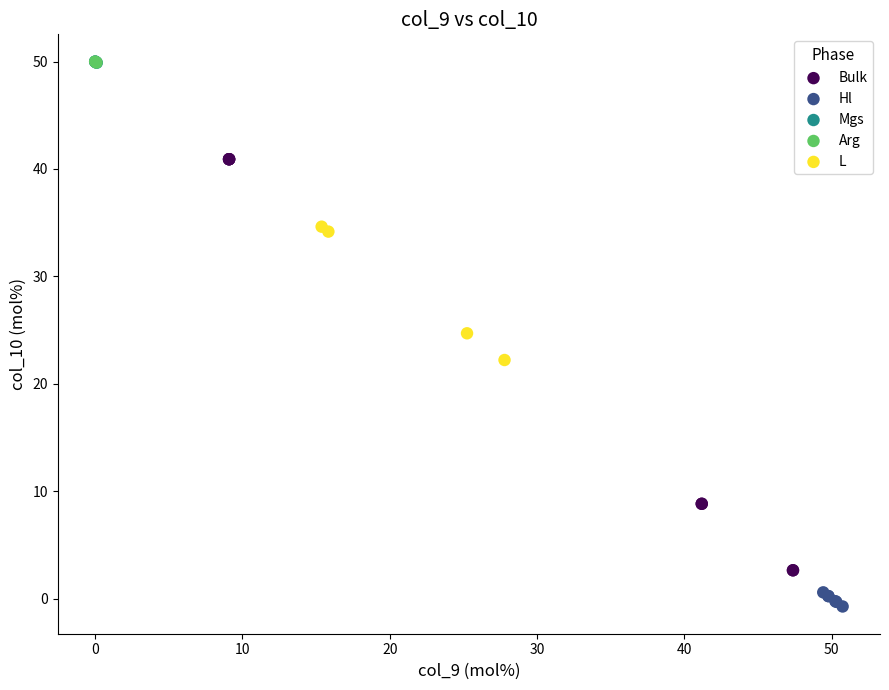

Which series contains the lowest Y value?

Hl